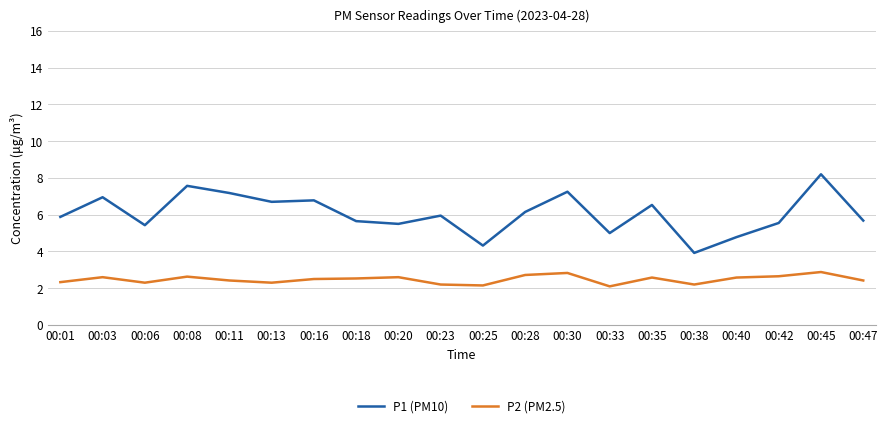

True or false: P2 (PM2.5) and P1 (PM10) cross at least once.

False